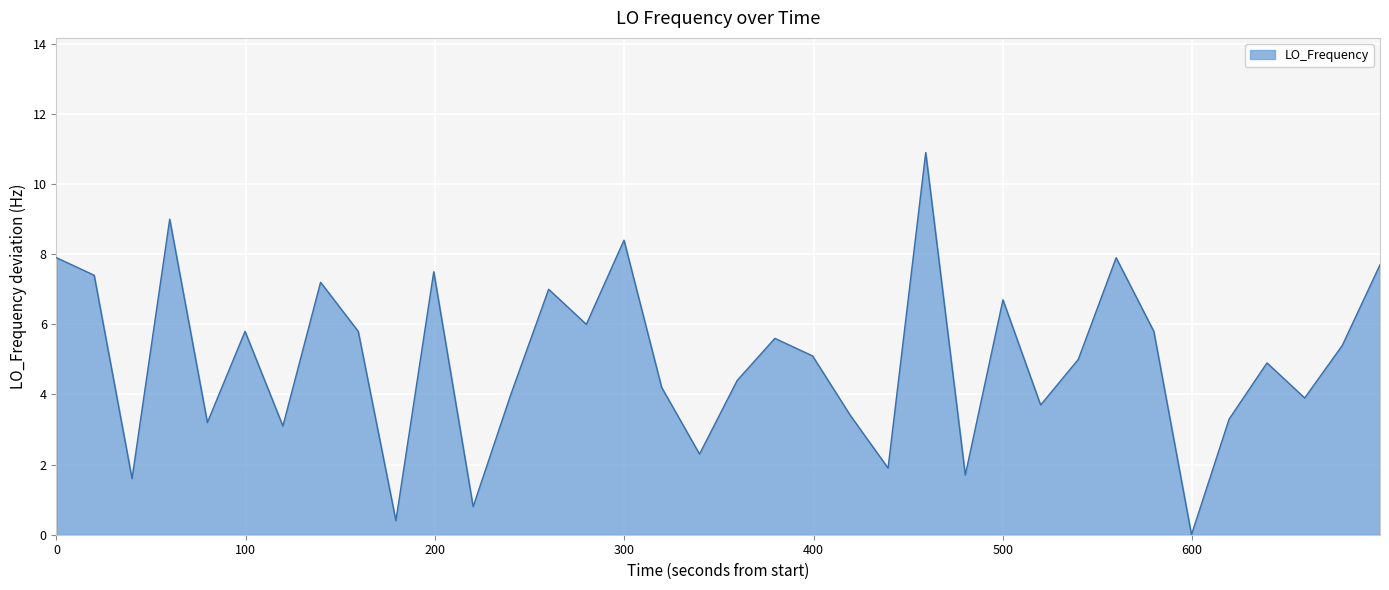

How many lines are shown in the chart?

1